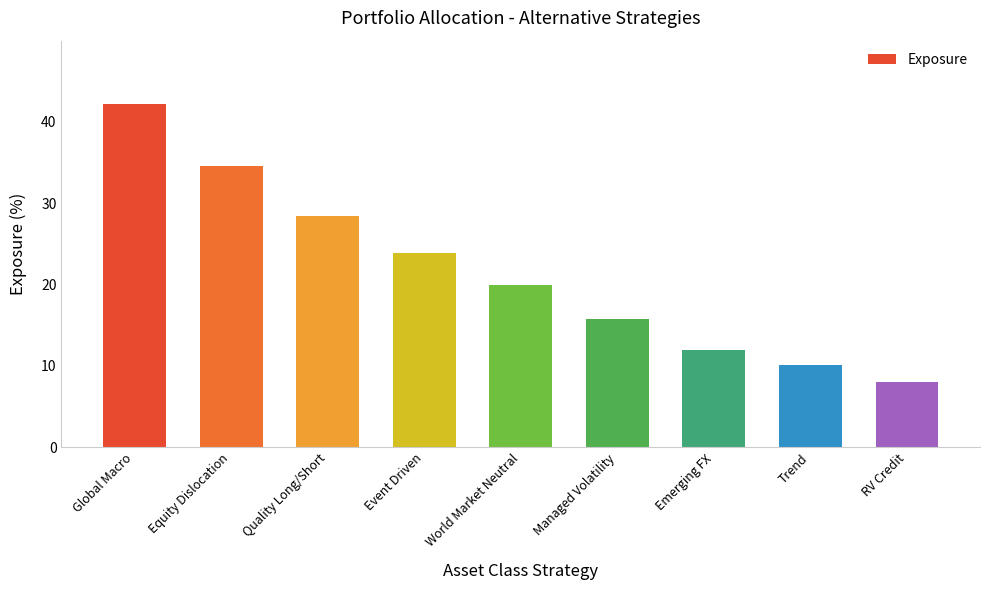

How many series are shown in this chart?

1